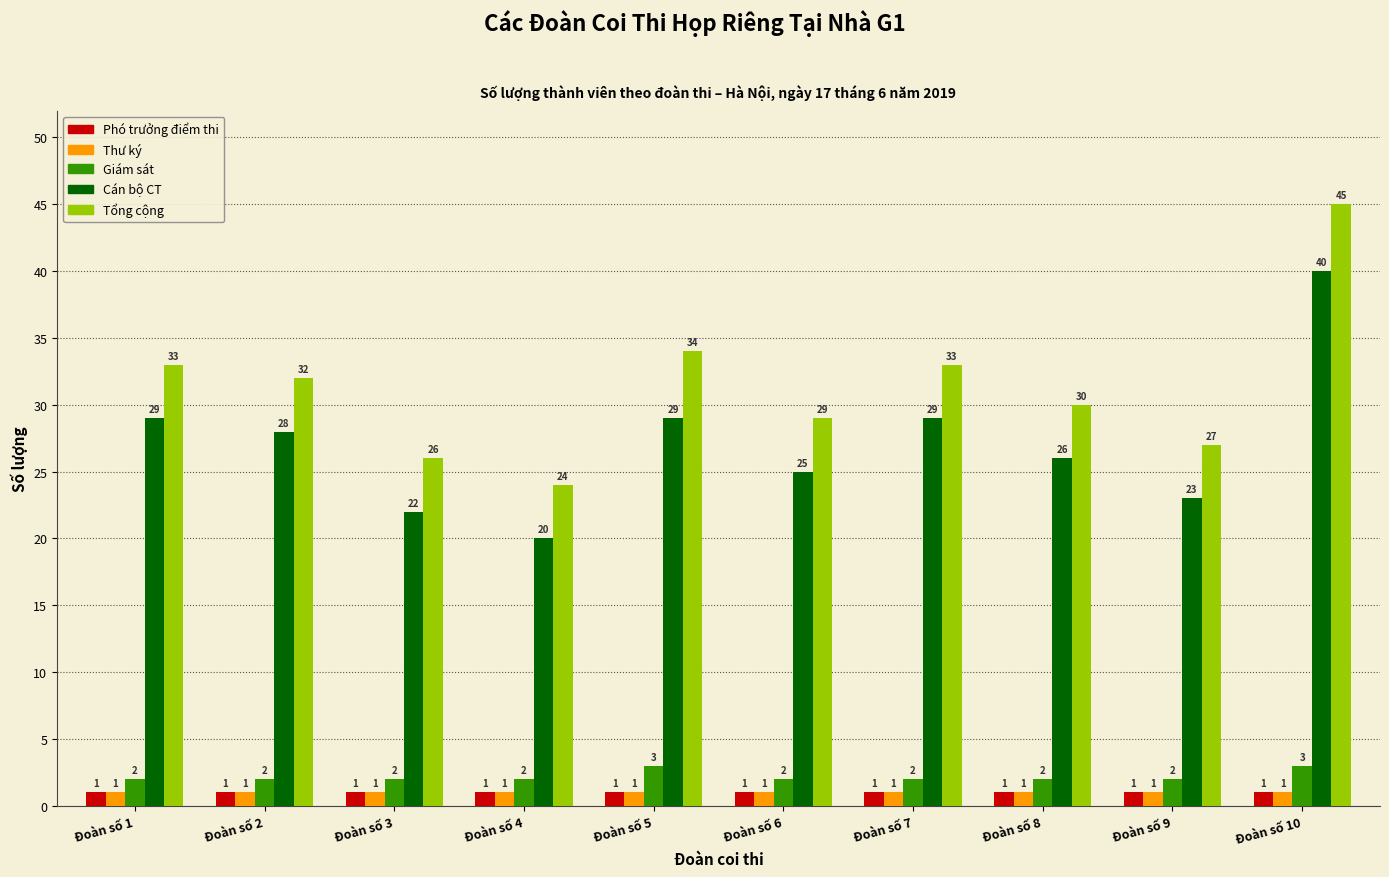

What is the minimum value for Giám sát?

2